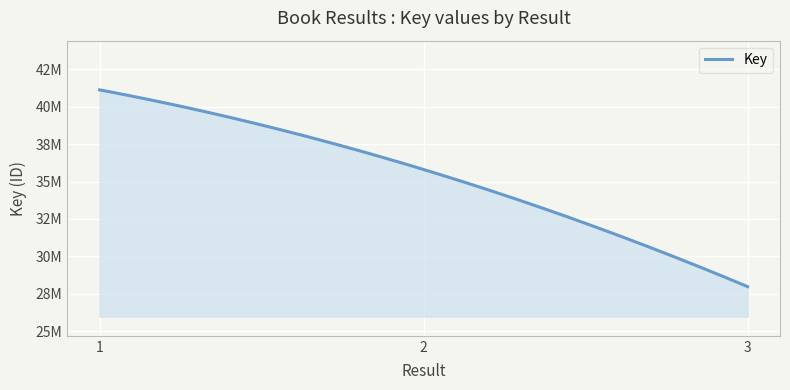

Does the chart have visible grid lines?

Yes